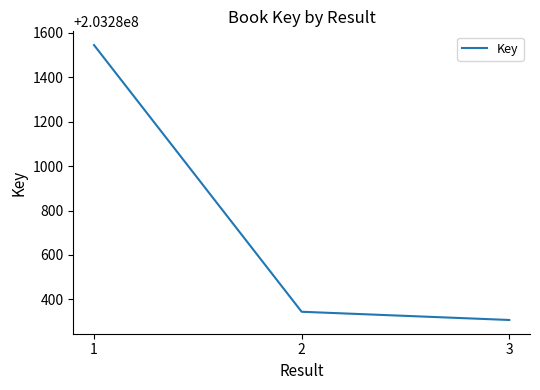

The value at 1 is 203281545. True or false?

True